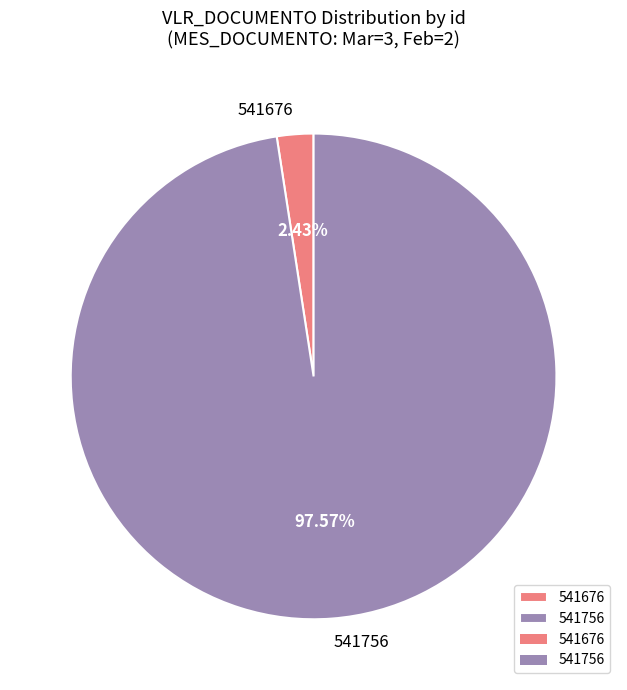

Rank the categories by value from lowest to highest.

541676, 541756